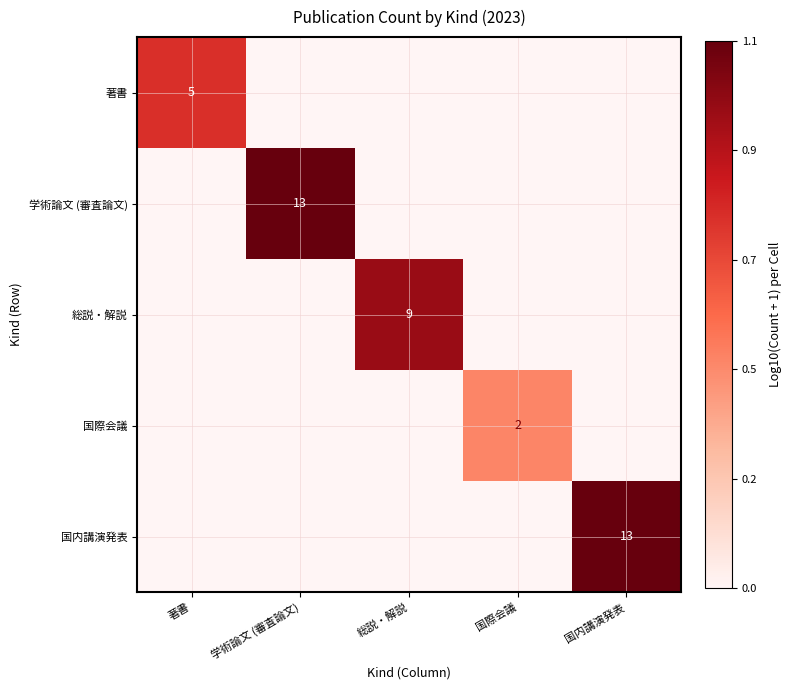

Is the value of 著書 at 著書 greater than the value of 国際会議 at 国際会議?

Yes